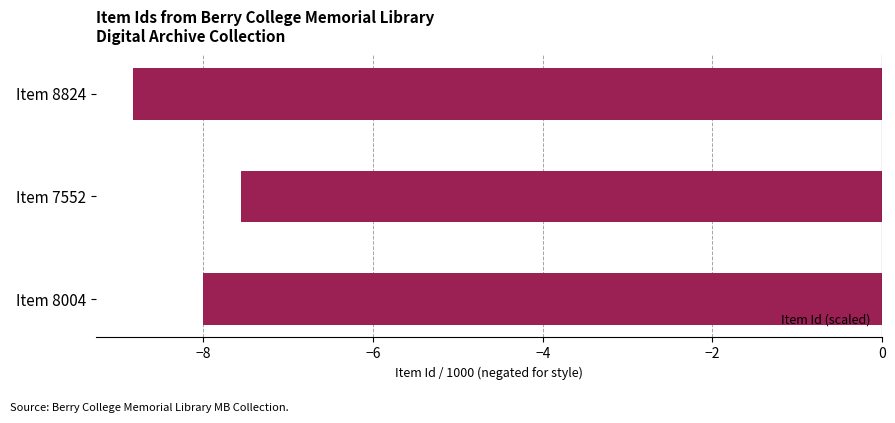

How many bars are there in total?

3